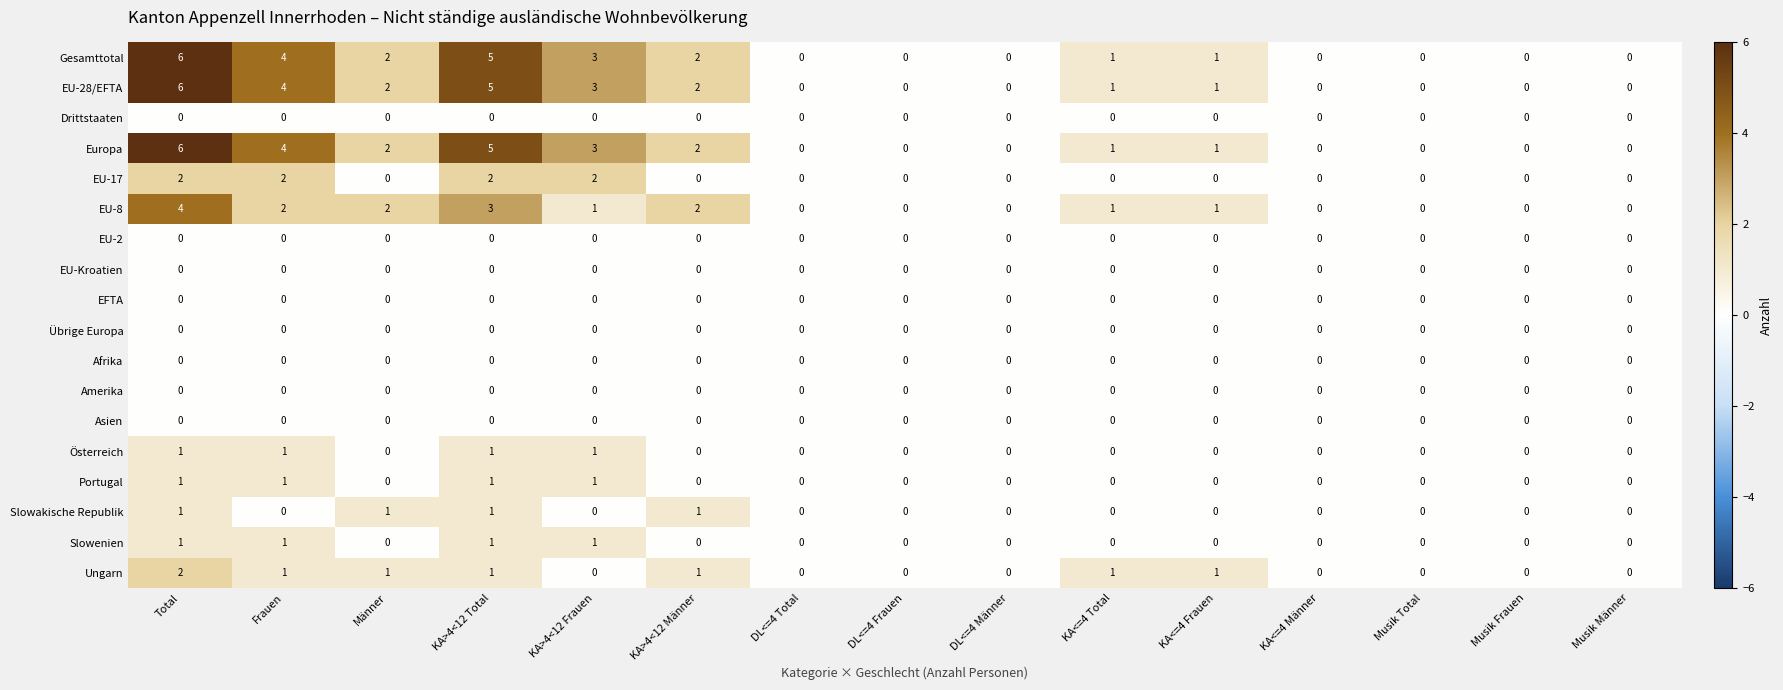

Which category has the highest value across all series?

Total